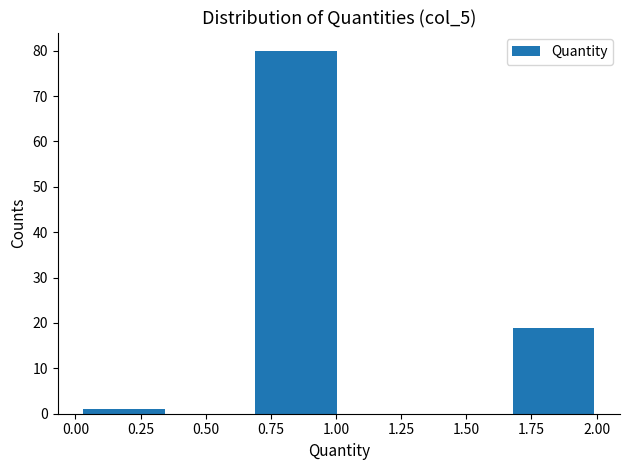

Reading left to right, transcribe this chart: for each bar, give the range it covers on the x-axis and its height. Neither the bar edges nor the heights are printed on the chart, so give them approximately, as read against the axes.

0.00 to 0.35: 1
0.35 to 0.70: 0
0.70 to 1.00: 80
1.00 to 1.35: 0
1.35 to 1.65: 0
1.65 to 2.00: 19